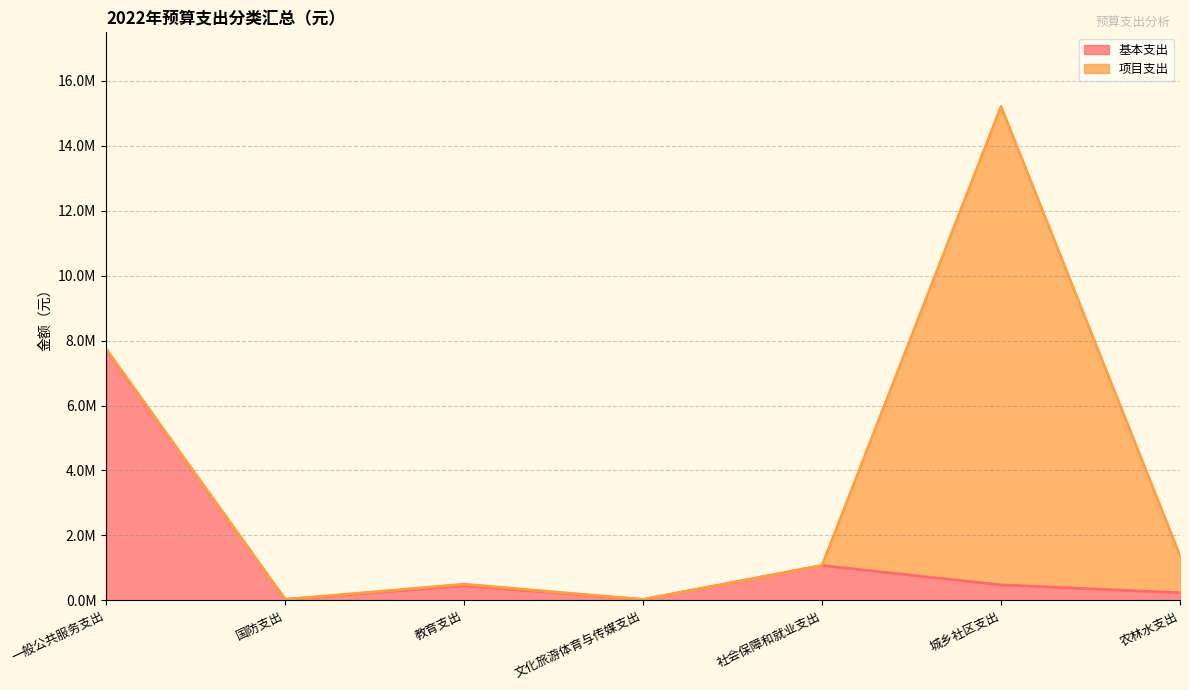

What is the change in value from 国防支出 to 社会保障和就业支出?

+1044302